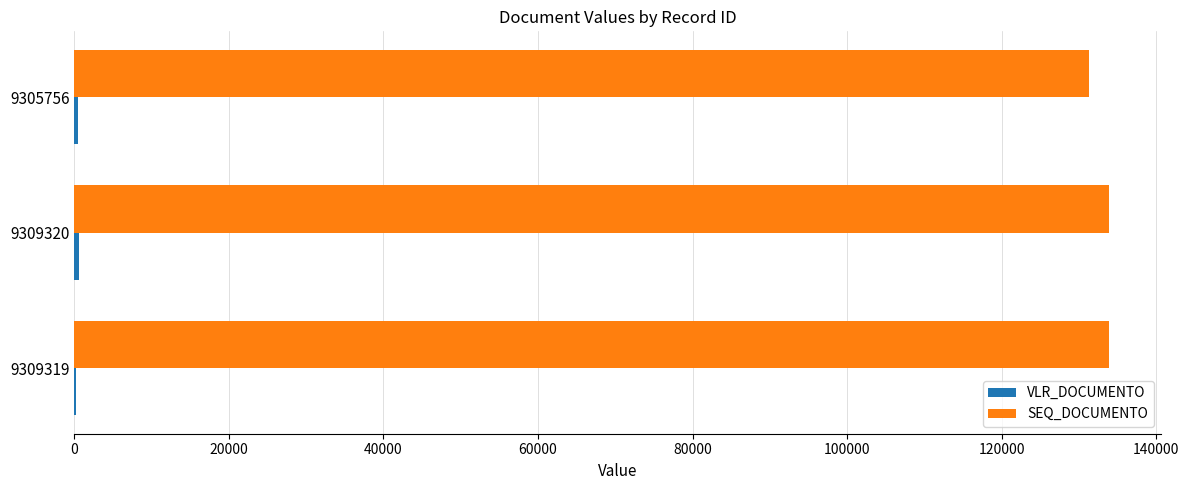

True or false: SEQ_DOCUMENTO has a value of 175966.8 at 9309319.

False